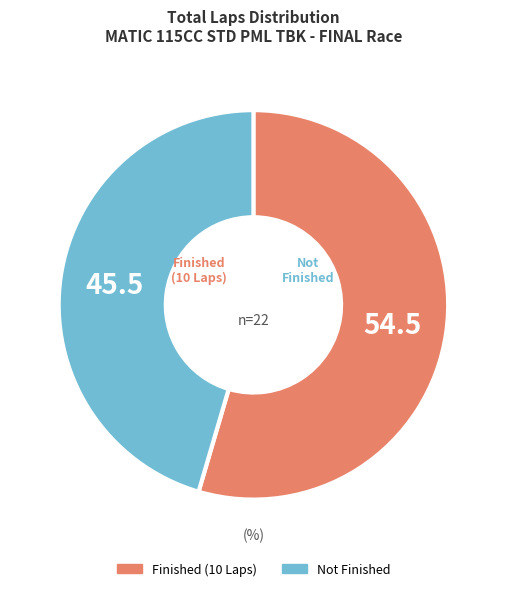

Does any single category account for the majority?

Yes